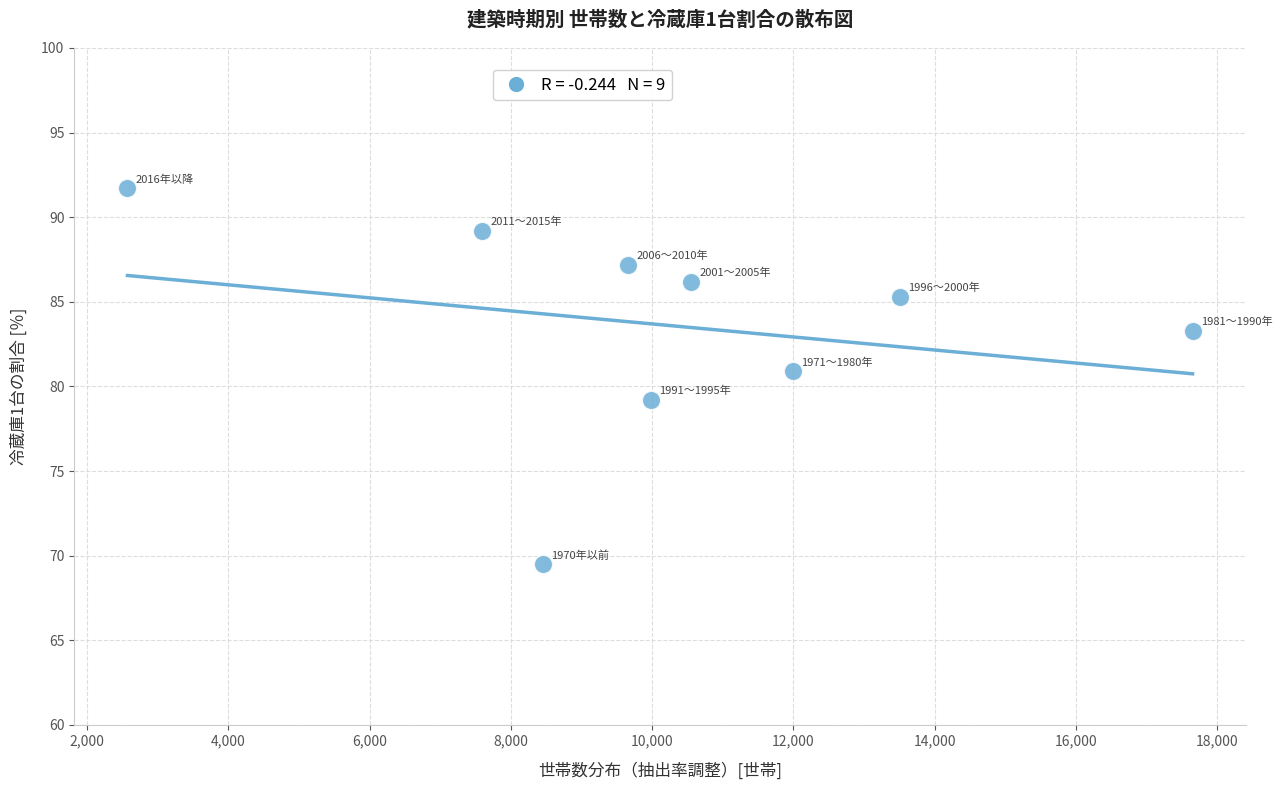

What is the average Y value?

83.6